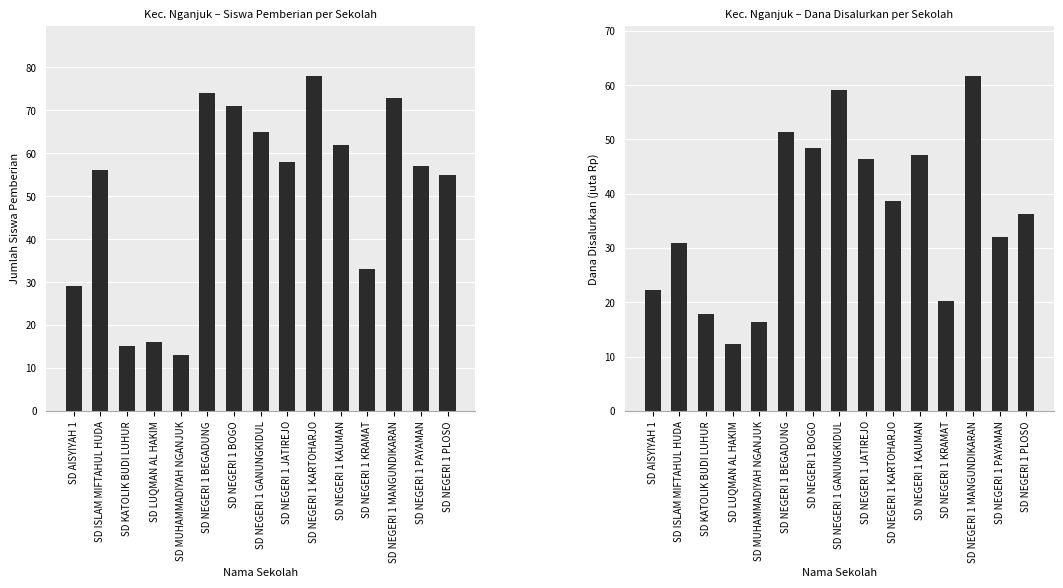

List the labels in order of Siswa Pemberian value, largest first.

SD NEGERI 1 KARTOHARJO, SD NEGERI 1 BEGADUNG, SD NEGERI 1 MANGUNDIKARAN, SD NEGERI 1 BOGO, SD NEGERI 1 GANUNGKIDUL, SD NEGERI 1 KAUMAN, SD NEGERI 1 JATIREJO, SD NEGERI 1 PAYAMAN, SD ISLAM MIFTAHUL HUDA, SD NEGERI 1 PLOSO, SD NEGERI 1 KRAMAT, SD AISYIYAH 1, SD LUQMAN AL HAKIM, SD KATOLIK BUDI LUHUR, SD MUHAMMADIYAH NGANJUK